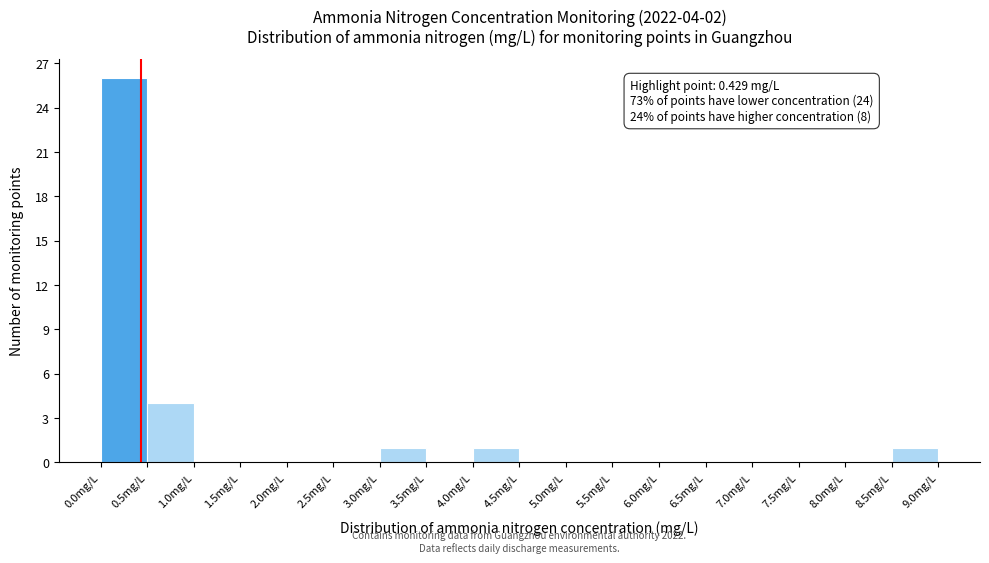

Over which range of the x-axis is the bar tallest?

0.0 to 0.5